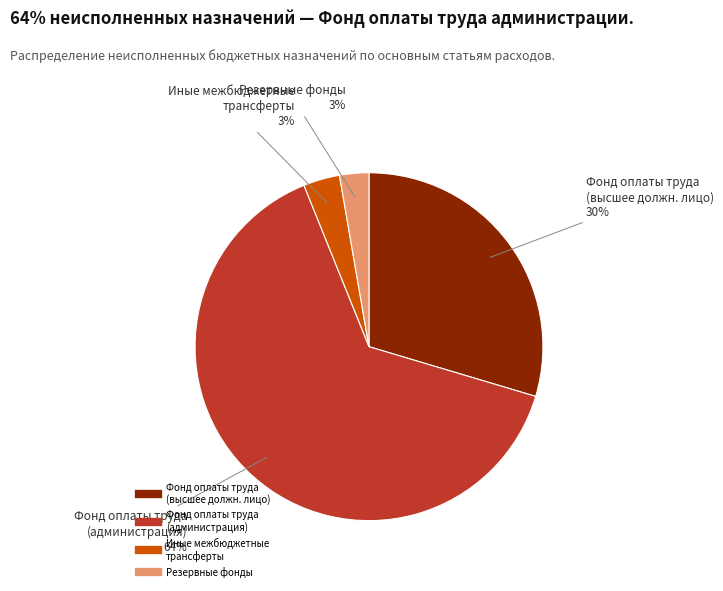

Is there any slice that represents more than half of the pie?

Yes